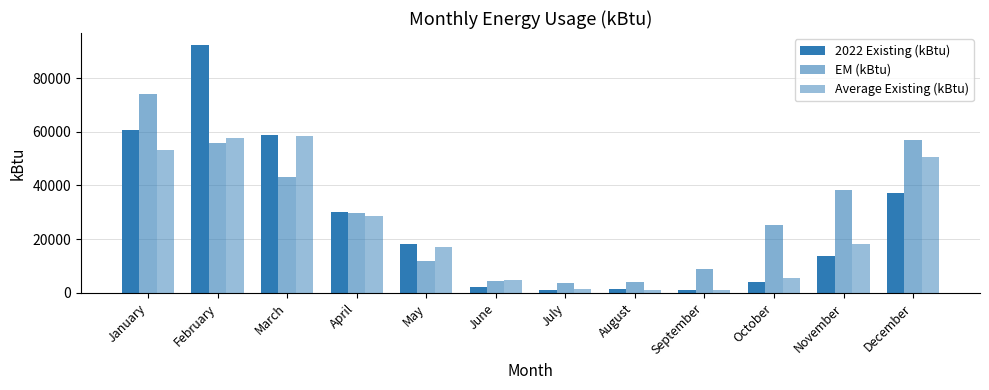

How many bars are there in each group?

3